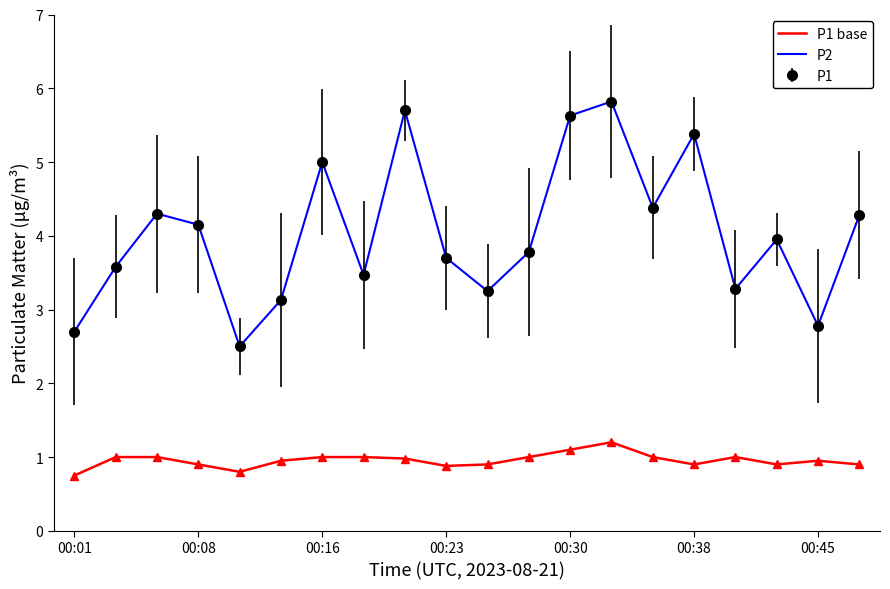

What is the value of the P2 point at the 17th from the left?

1.0